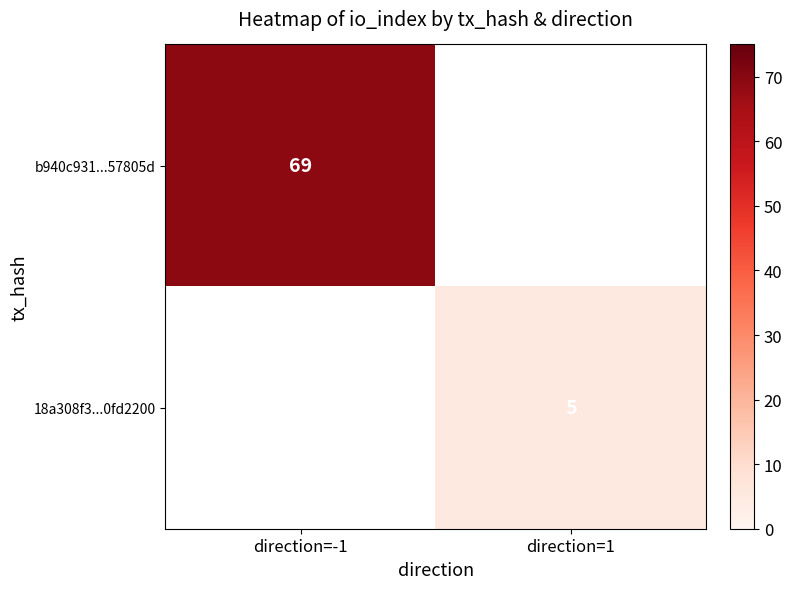

Is it true that b940c931...57805d equals 27 at direction=-1?

False